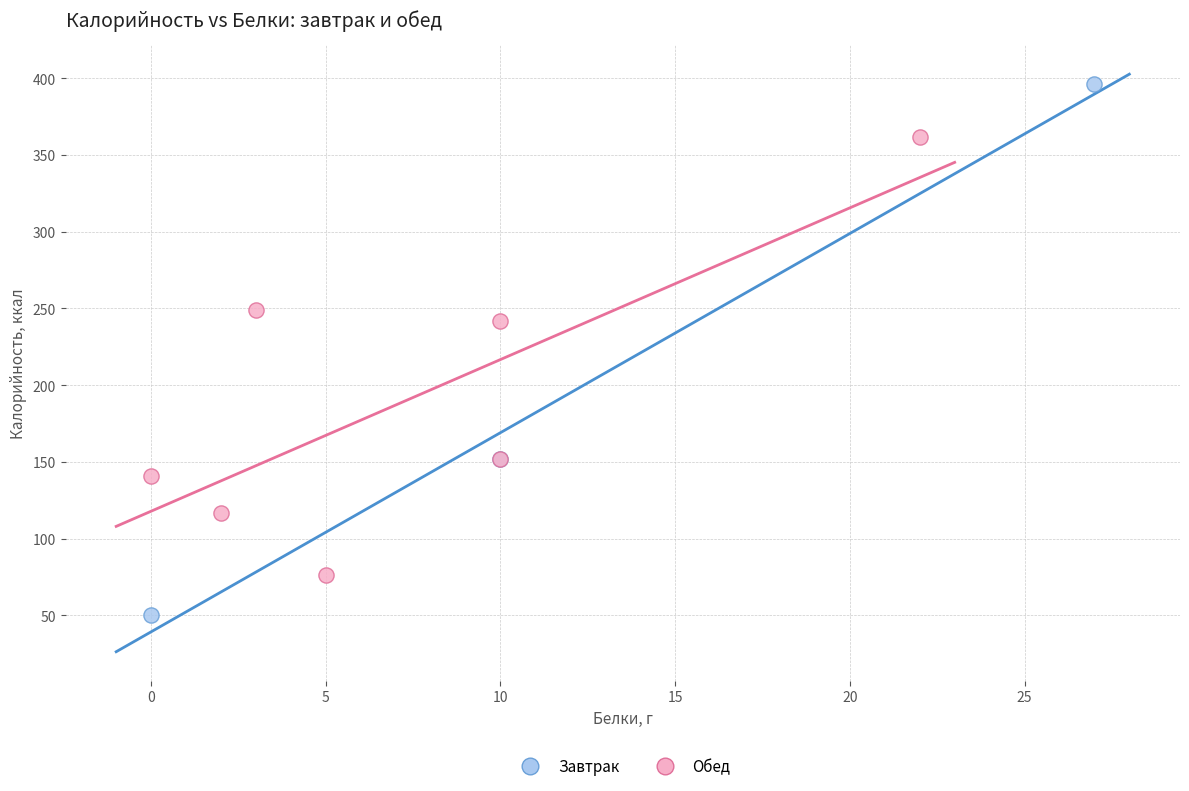

Which series reaches the maximum Y coordinate?

Завтрак